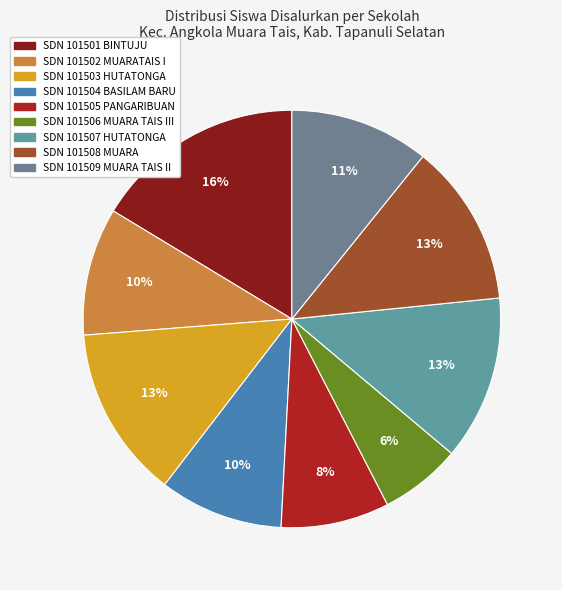

Which slice is the largest?

SDN 101501 BINTUJU